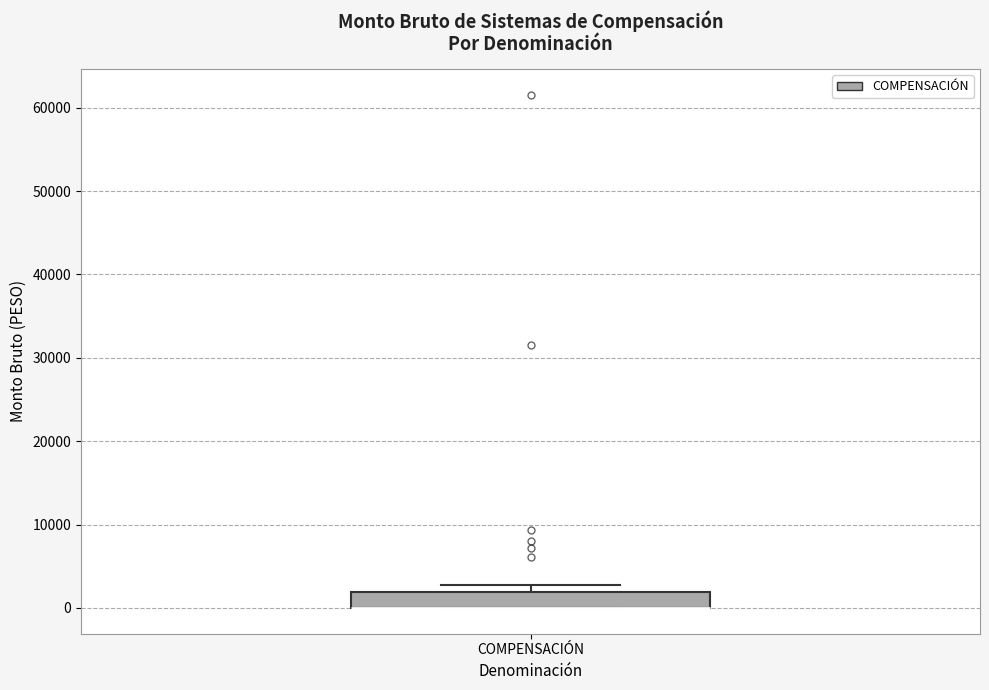

Where is the upper edge of the box for COMPENSACIÓN on the y-axis? The values are not printed on the chart, so give them approximately, as read against the axis.

2000